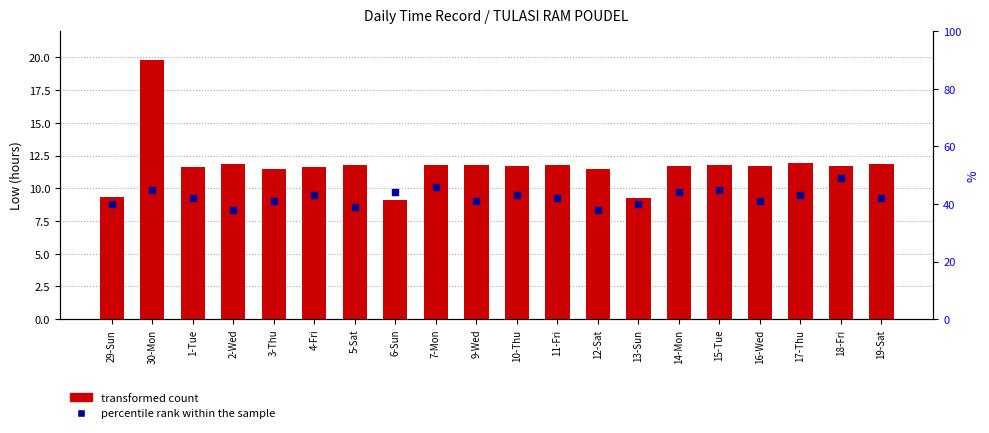

Which series reaches the minimum Y coordinate?

transformed count